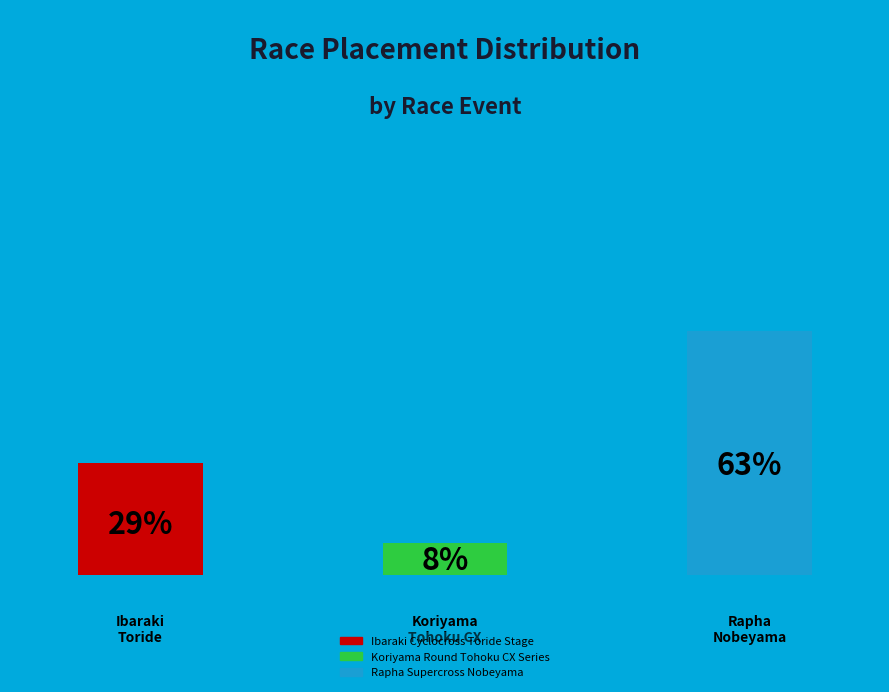

Which category has the biggest portion of the pie?

Rapha Supercross Nobeyama